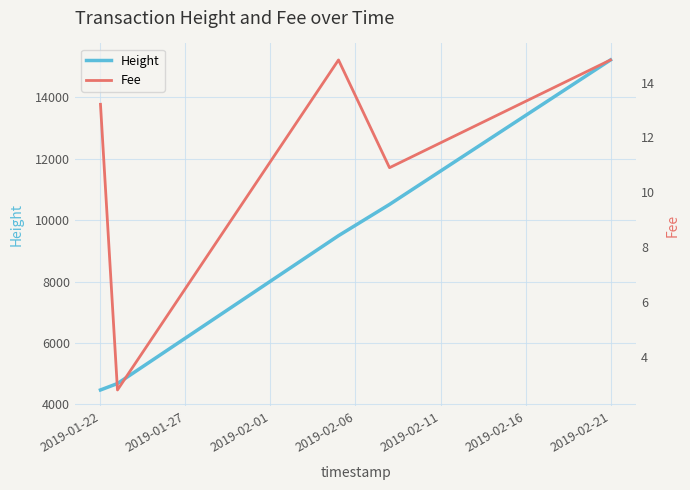

The value of Height at 2019-02-21 is 7233.8. True or false?

False